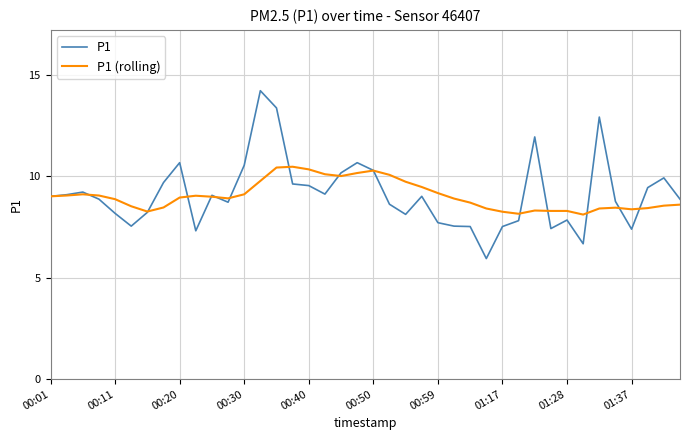

What is the sum of all P1 values?

364.5